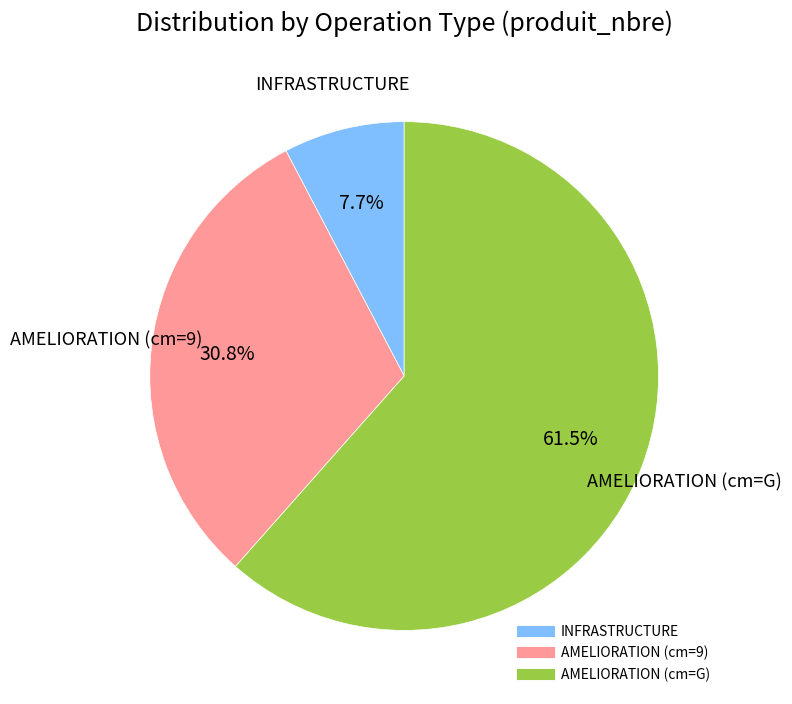

To the nearest percent, what is the difference between the AMELIORATION (cm=G) and AMELIORATION (cm=9) slice percentages?

31%